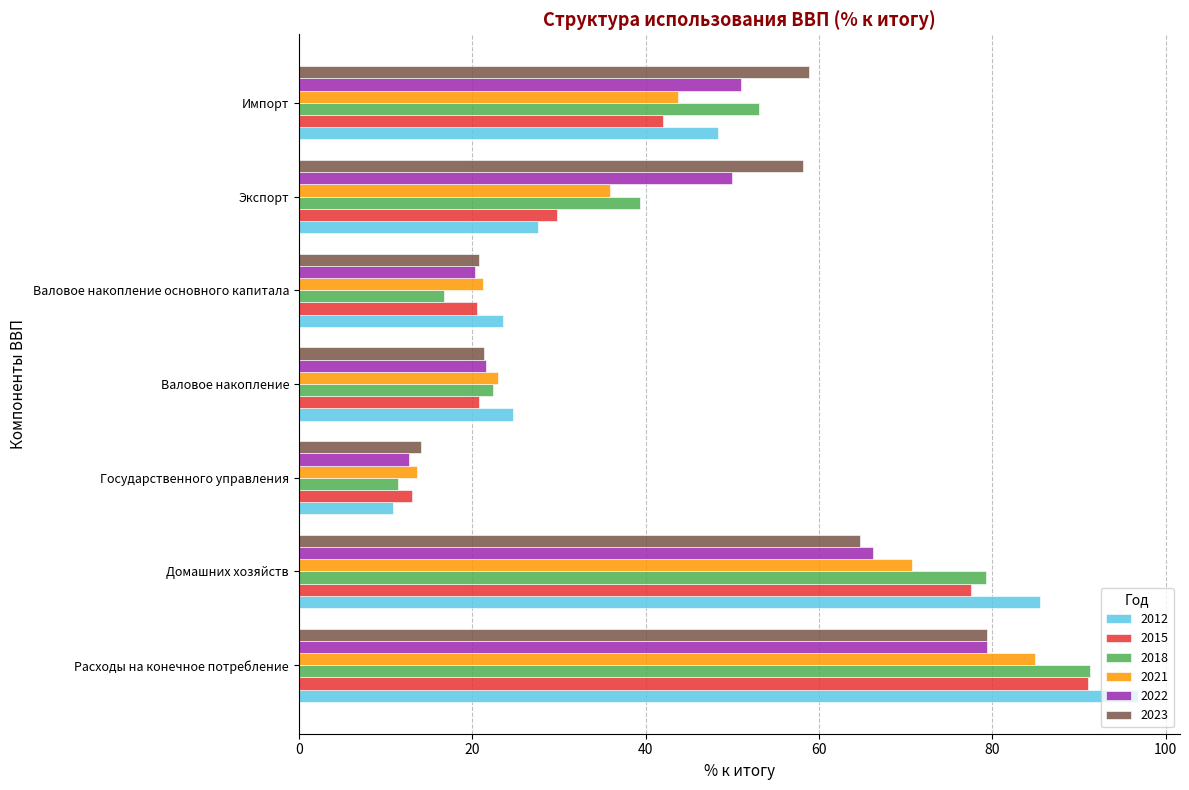

What is the highest value of the 2018 series?

91.3